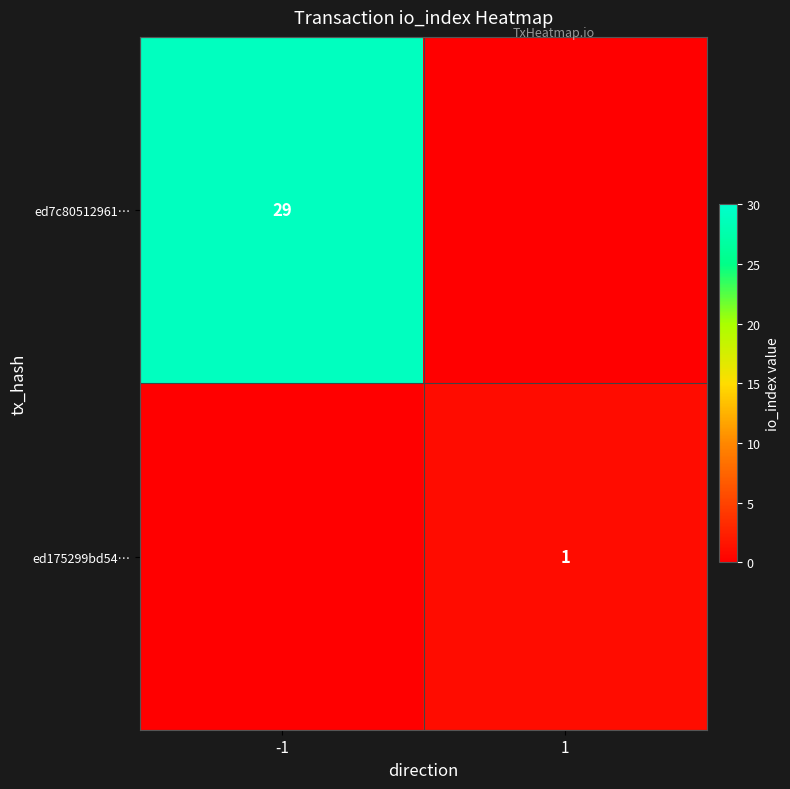

The value of ed175299bd54… at 1 is 2. True or false?

False